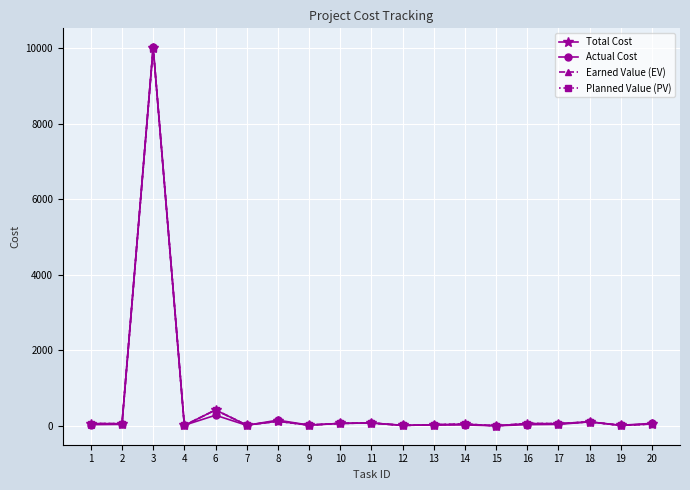

Is this an area chart (filled region under the line)?

No